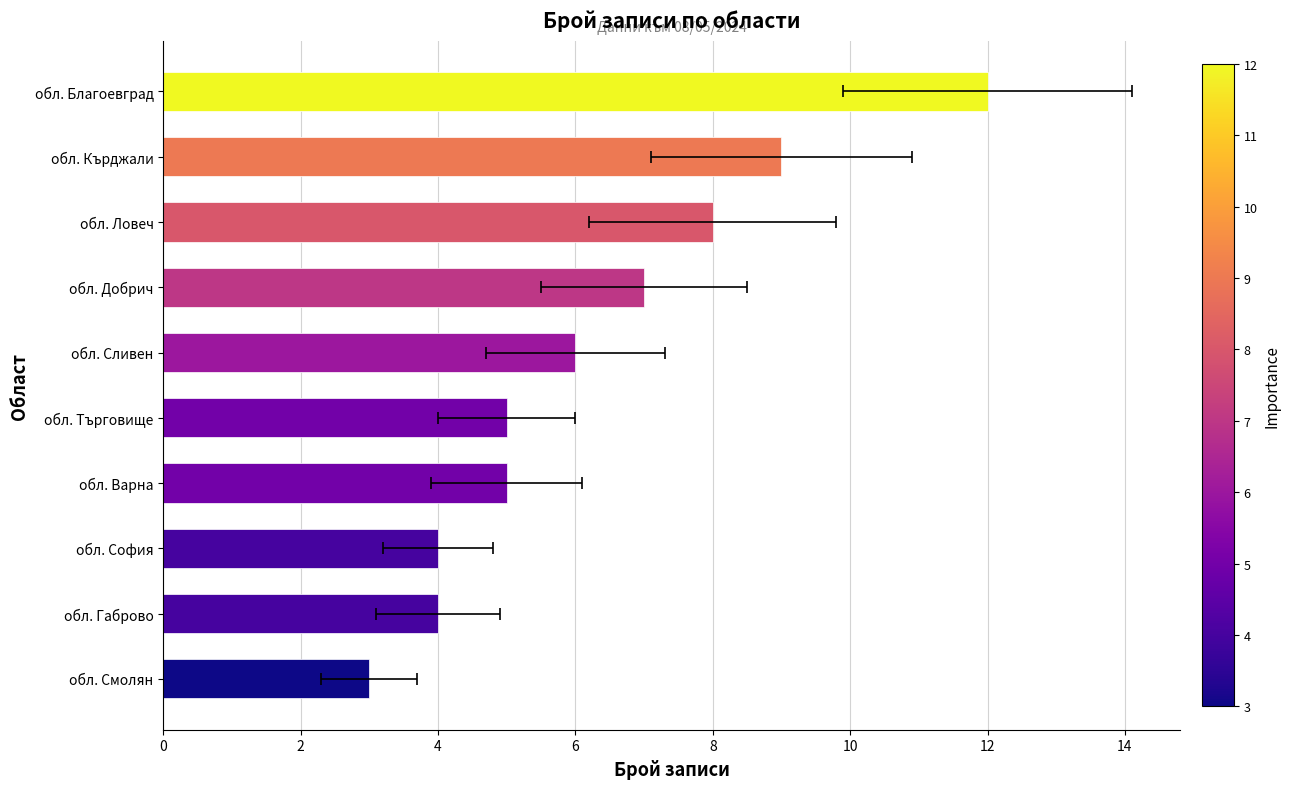

What is the smallest value displayed?

3